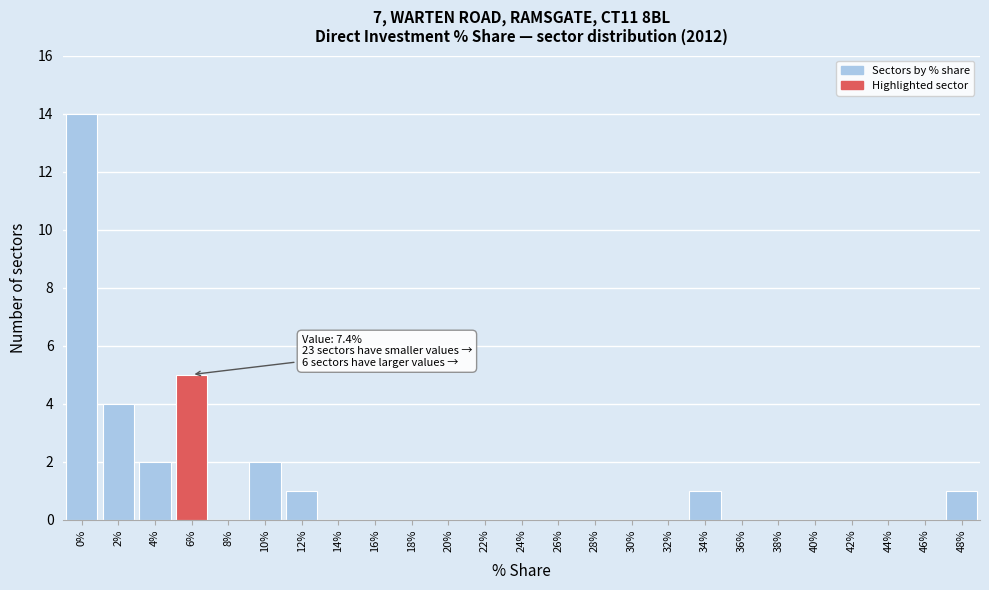

Reading left to right, what are all the values shown in this chart?

0%=14	2%=4	4%=2	6%=5	8%=0	10%=2	12%=1	14%=0	16%=0	18%=0	20%=0	22%=0	24%=0	26%=0	28%=0	30%=0	32%=0	34%=1	36%=0	38%=0	40%=0	42%=0	44%=0	46%=0	48%=1